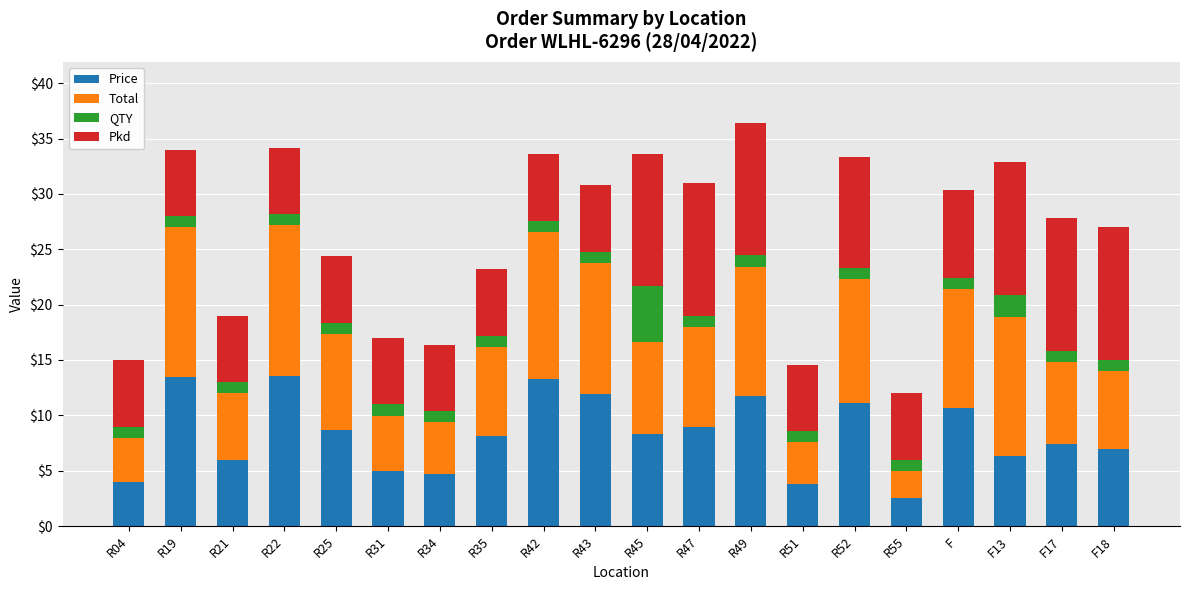

At which label does Price reach its minimum?

R55